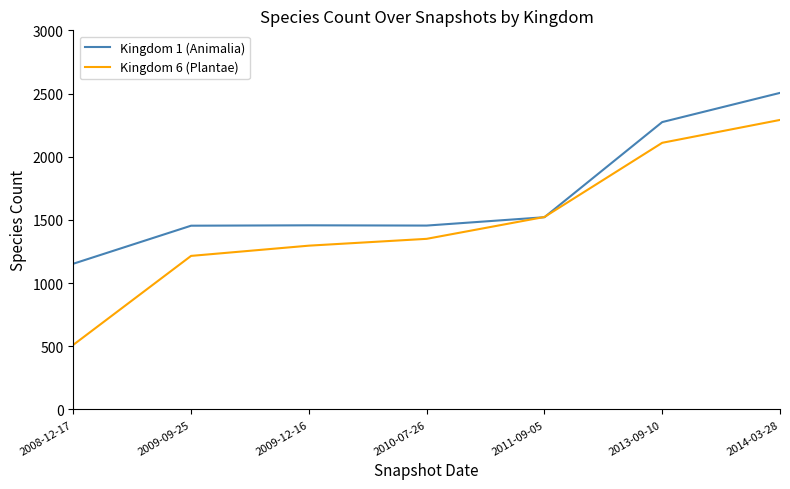

Which series has the largest total across all categories?

Kingdom 1 (Animalia)